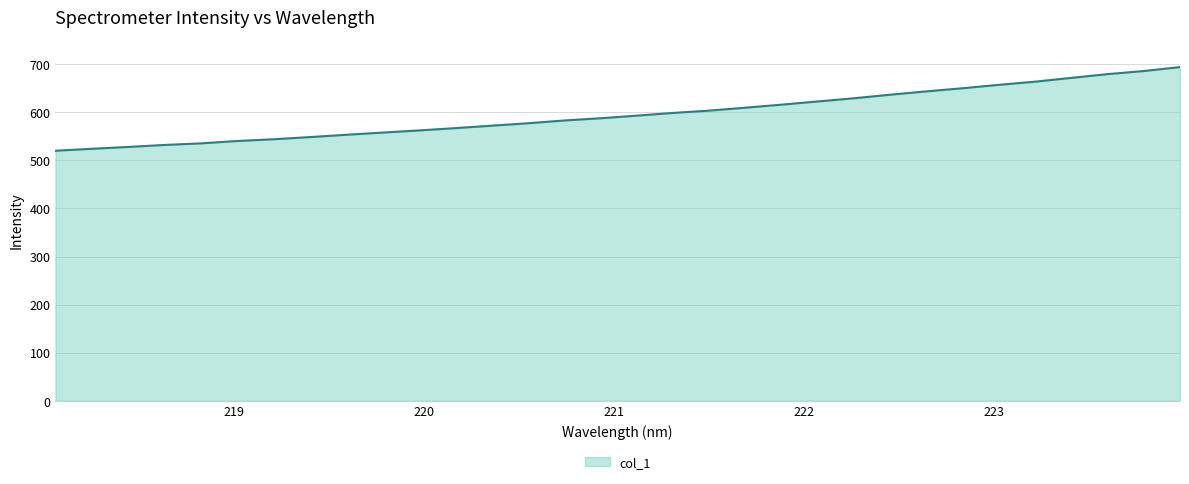

Reading left to right, transcribe all the data shown in this chart.

519.8	523.9	527.6	531.8	535.1	540.0	543.7	548.1	552.9	557.5	561.9	566.7	571.8	576.8	582.6	587.2	592.7	598.3	603.1	609.2	615.5	622.2	628.8	636.2	643.2	649.7	656.7	663.3	671.2	679.0	685.4	693.7